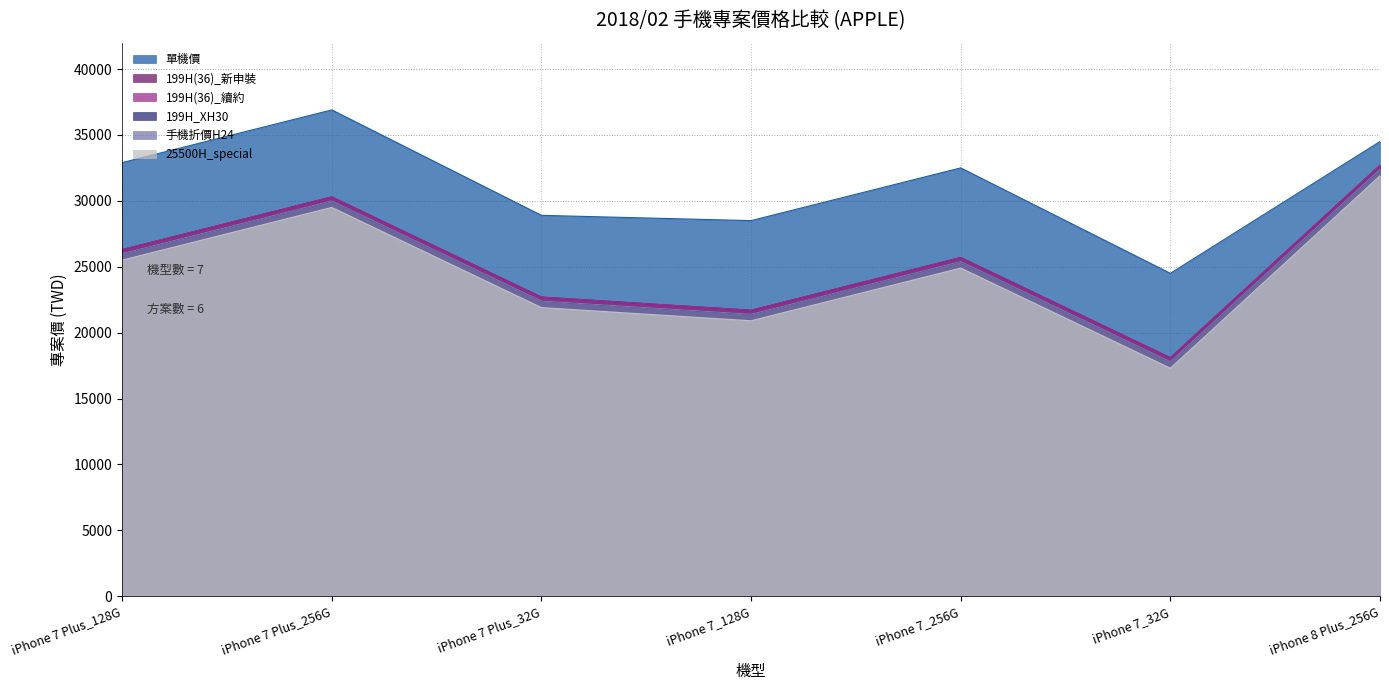

Reading left to right, what are all the values shown in this chart?

單機價: 32900	36900	28900	28500	32500	24500	34500
199H(36)_新申裝: 26300	30300	22700	21700	25700	18100	32700
199H(36)_續約: 26300	30300	22700	21700	25700	18100	32700
199H_XH30: 26000	30000	22400	21400	25400	17800	32400
手機折價H24: 26000	30000	22400	21400	25400	17800	32400
25500H_special: 25500	29500	21900	20900	24900	17300	31900